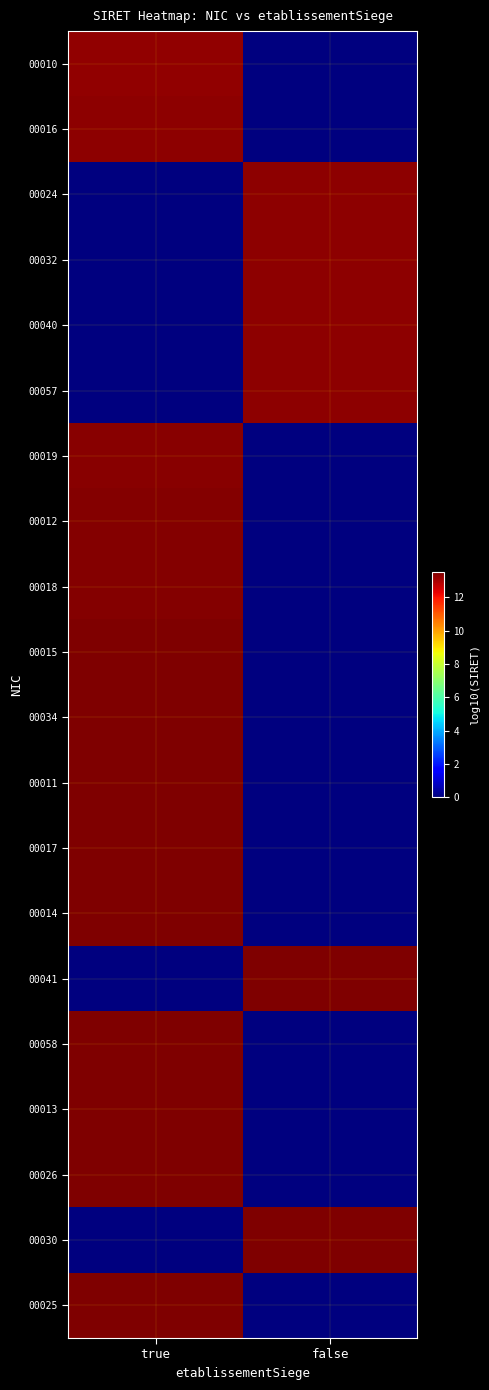

Which has a higher value, false or true?

true